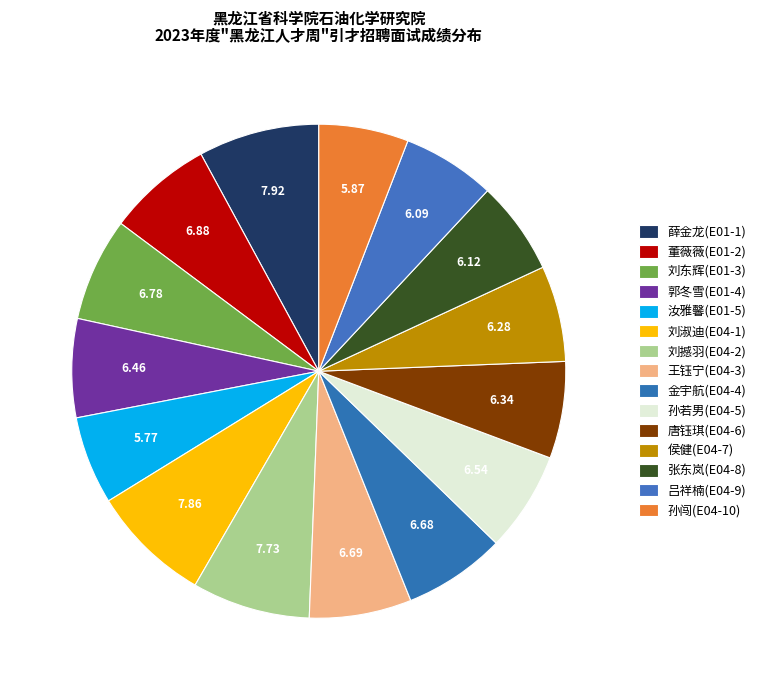

How many segments does this pie chart have?

15